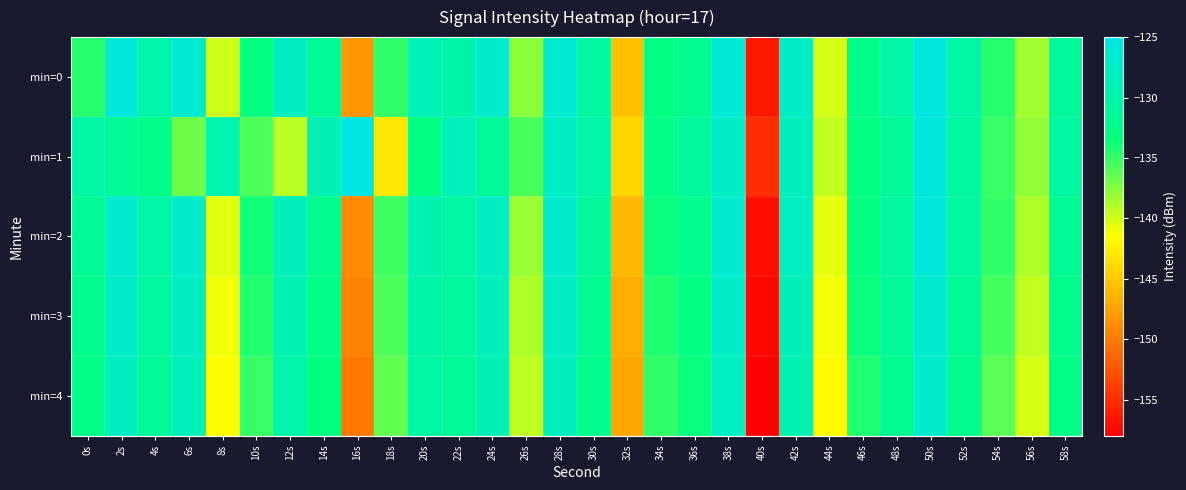

At which category is the sum across all series the highest?

50s